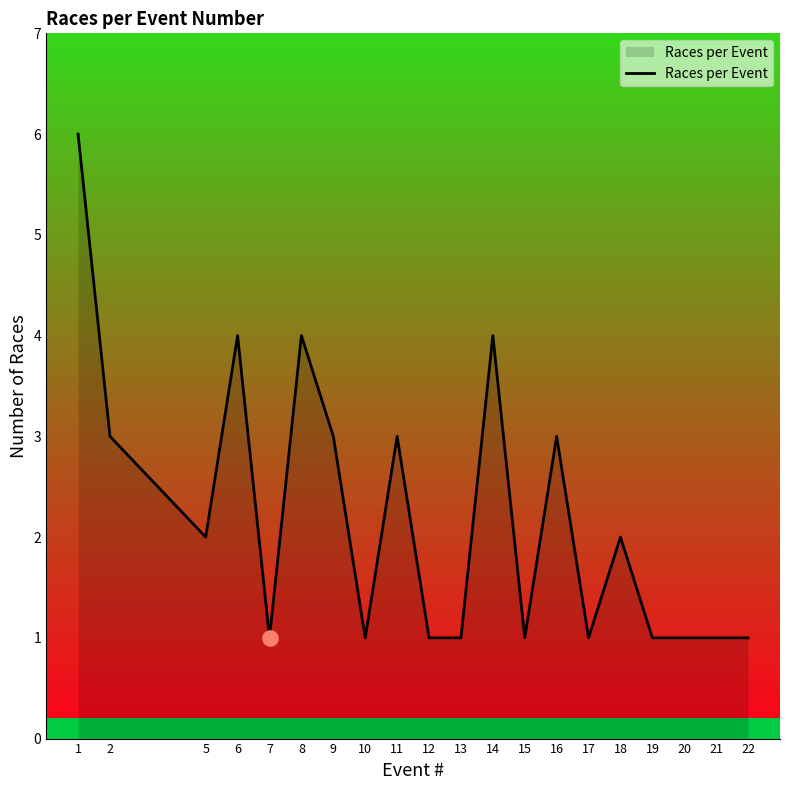

What is the change in value from 14 to 19?

-3